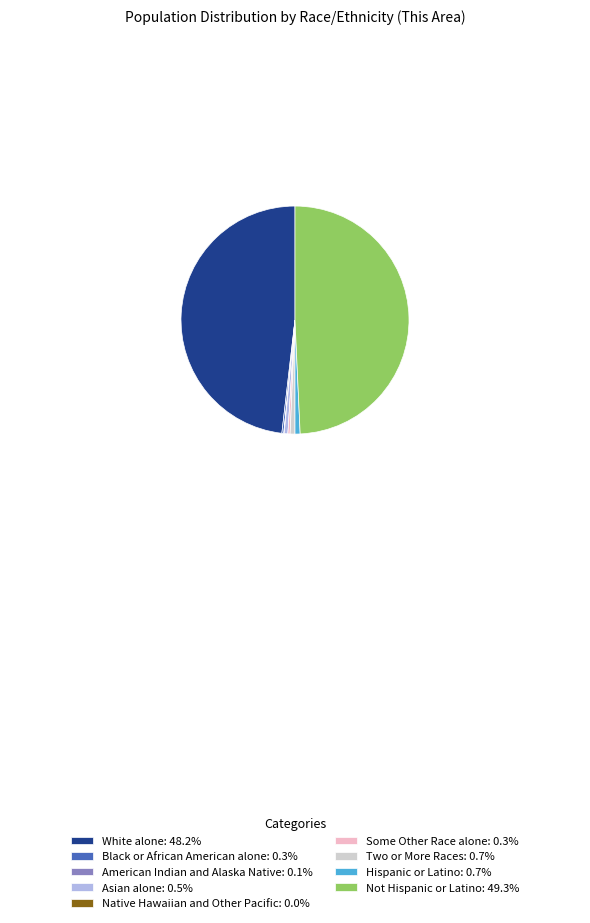

Does Hispanic or Latino: 0.7% account for over 50% of the chart?

No